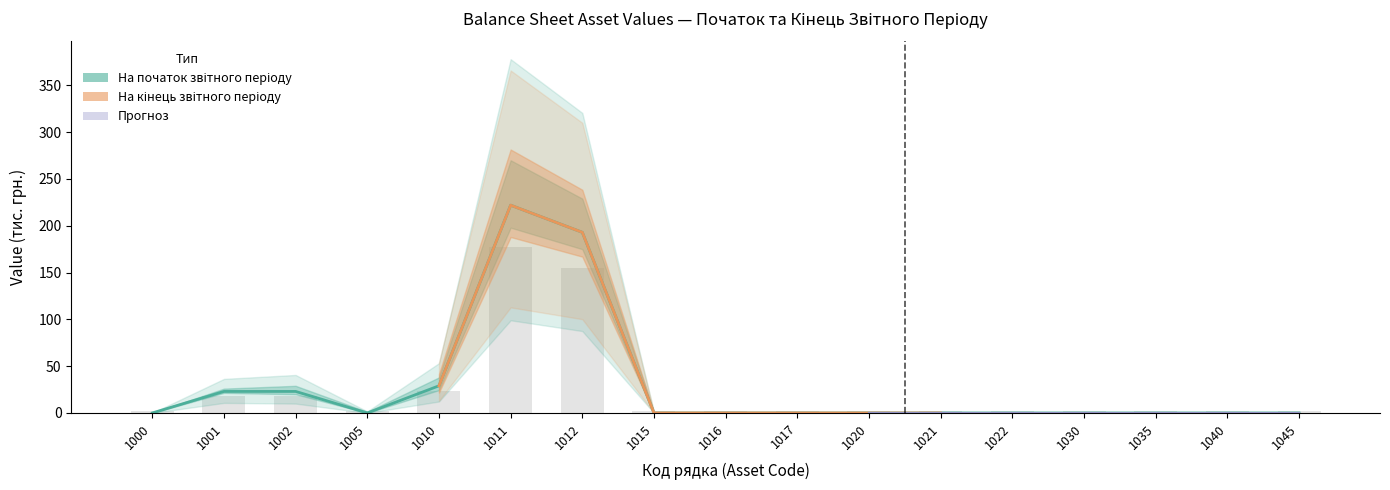

How many data points does each series have?

17